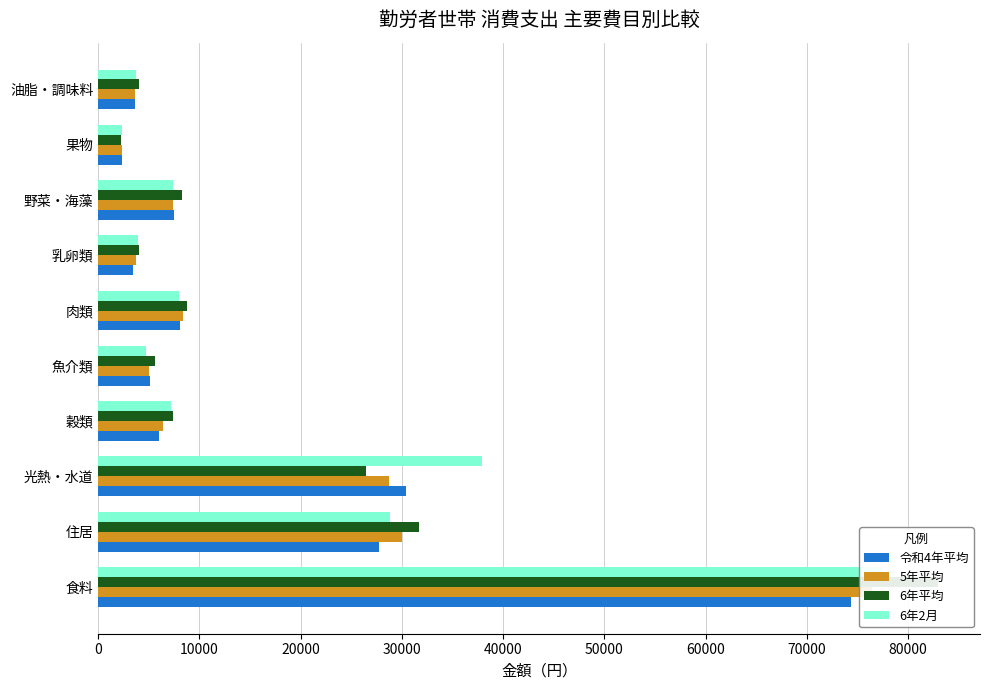

Reading left to right, transcribe all the data shown in this chart.

令和4年平均: 74342	27774	30390	5970	5104	8090	3450	7452	2328	3632
5年平均: 76464	30034	28772	6365	5012	8394	3723	7361	2349	3618
6年平均: 82969	31644	26477	7427	5572	8797	4073	8236	2244	3984
6年2月: 77461	28853	37897	7204	4676	7952	3977	7422	2326	3768